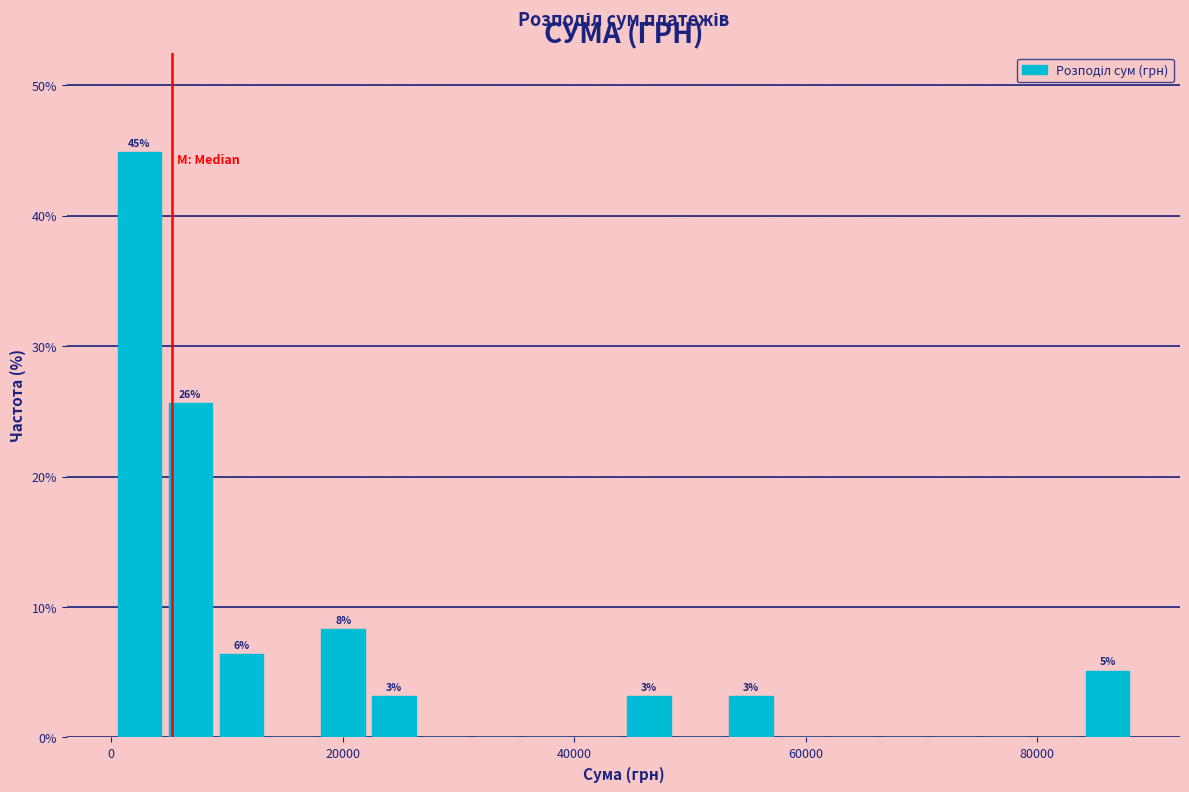

Around what value on the x-axis is the tallest bar? Give the approximate position of its centre, as read against the axis.

2000